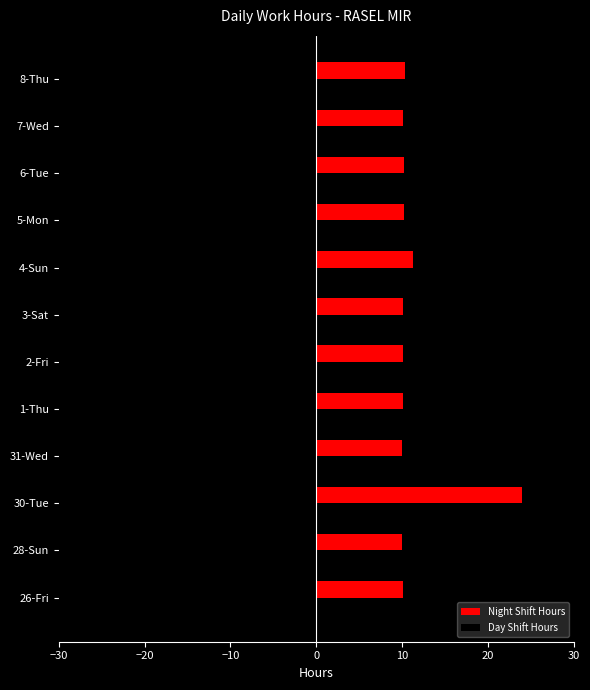

The Day Shift Hours series shows -8.5 at 31-Wed. True or false?

True